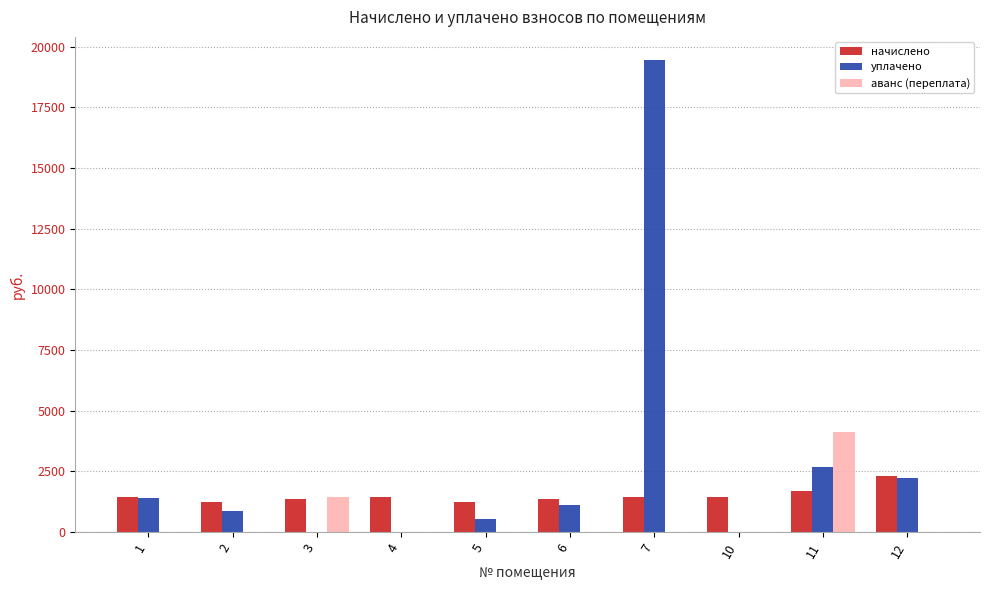

What is the maximum value for начислено?

2292.3